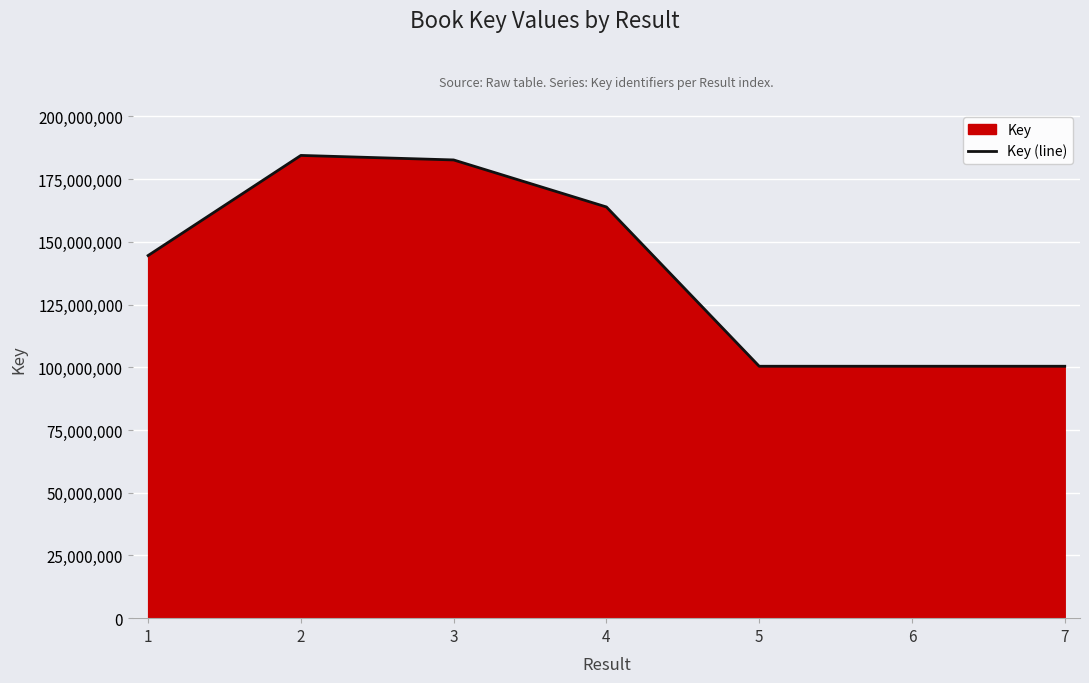

Which category has the lowest value across all series?

6